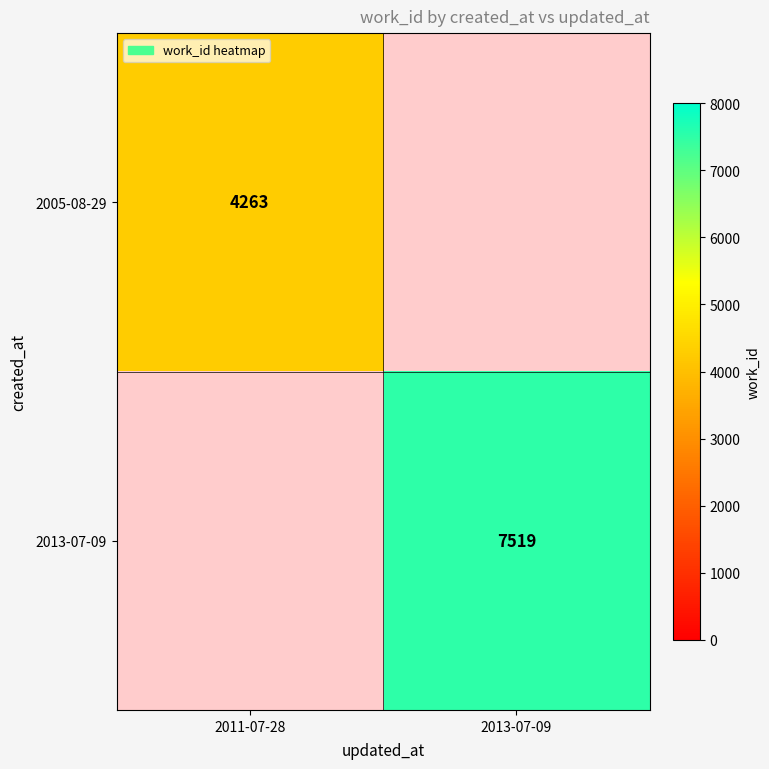

Is it true that 2013-07-09 equals 4007 at 2013-07-09?

False